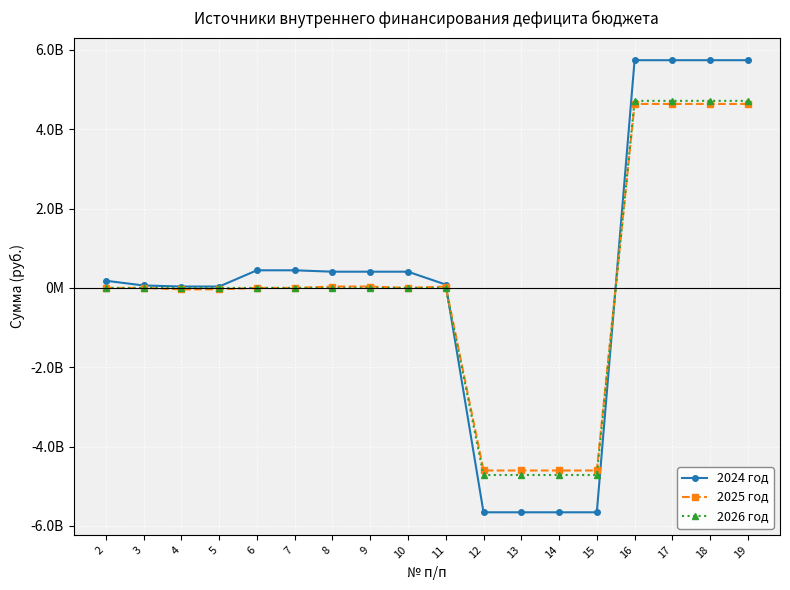

What are all the series names shown in the legend?

2024 год, 2025 год, 2026 год